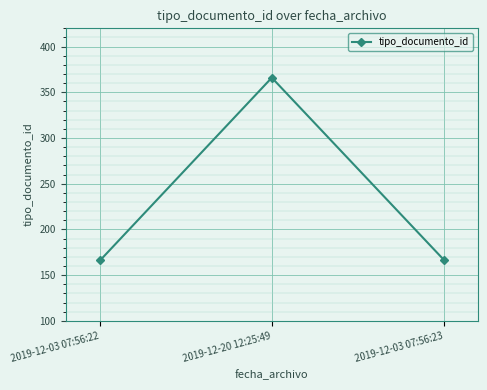

What is the difference between the maximum and minimum values?

200